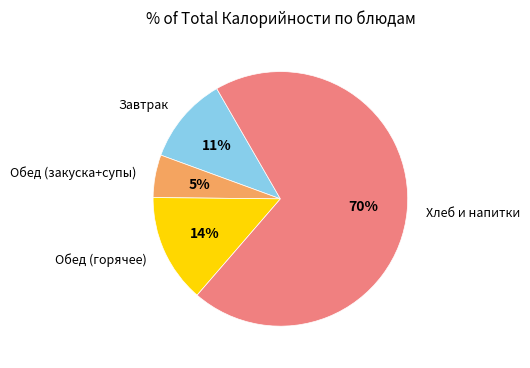

To the nearest percent, what is the average slice percentage?

25%